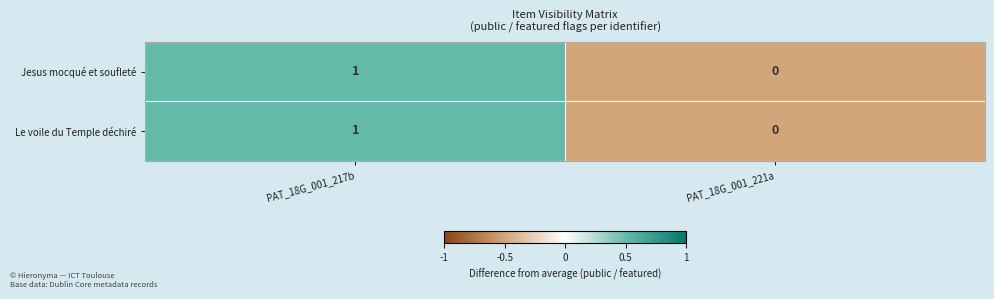

At which category is the sum across all series the highest?

PAT_18G_001_217b